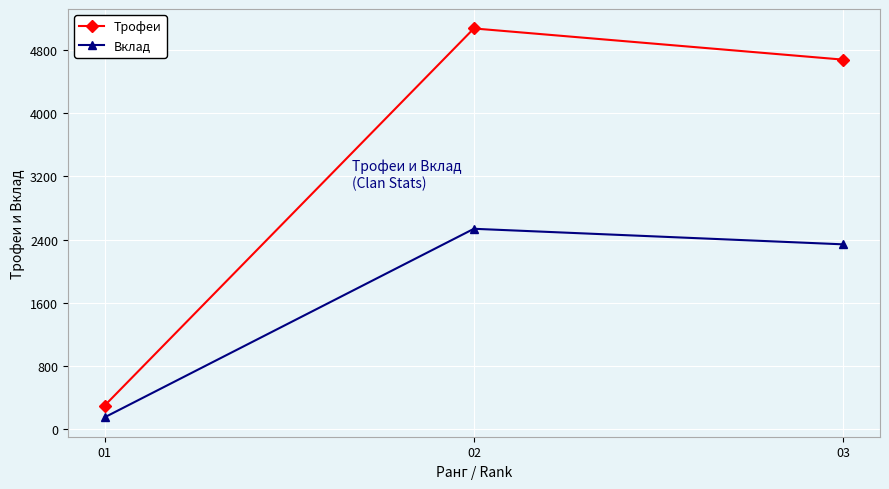

Rank the series by their maximum value, from highest to lowest.

Трофеи, Вклад